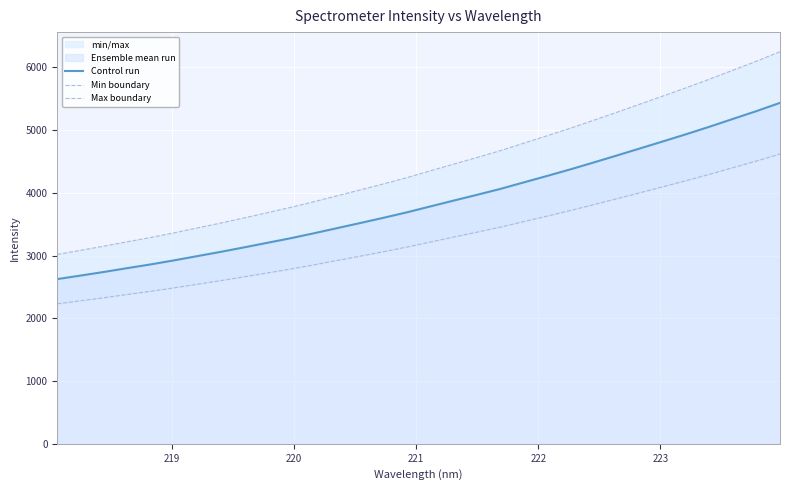

True or false: Control run has more than 0 points higher than both neighbors.

False